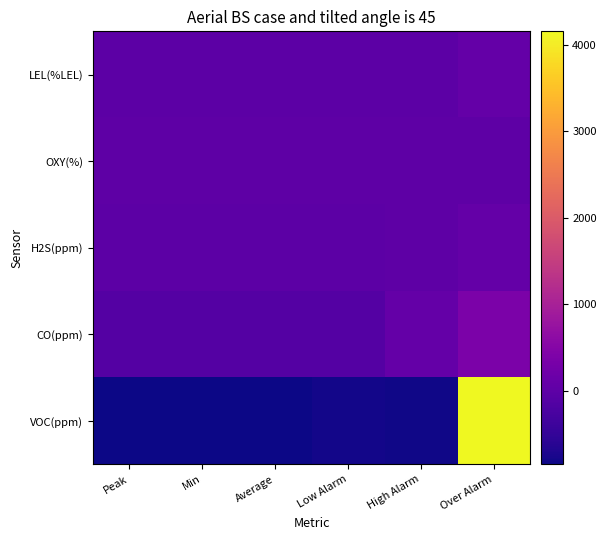

Which category has the lowest value across all series?

Peak